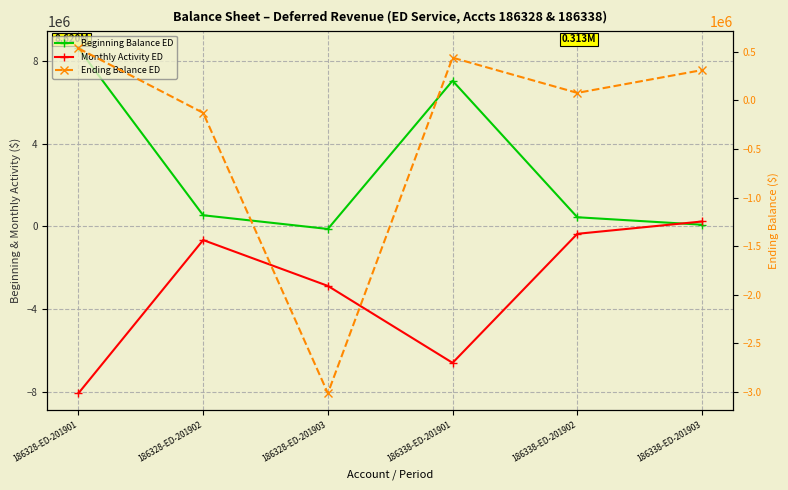

Rank the categories by Beginning Balance ED value from highest to lowest.

186328-ED-201901, 186338-ED-201901, 186328-ED-201902, 186338-ED-201902, 186338-ED-201903, 186328-ED-201903